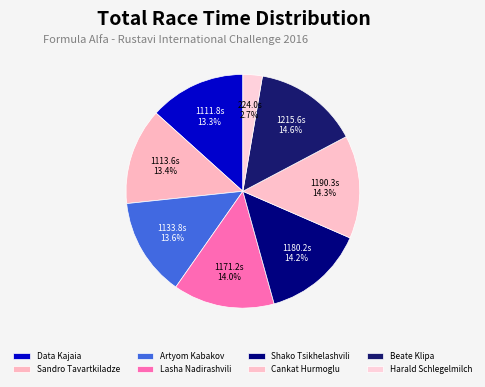

Which category has the biggest portion of the pie?

Beate Klipa